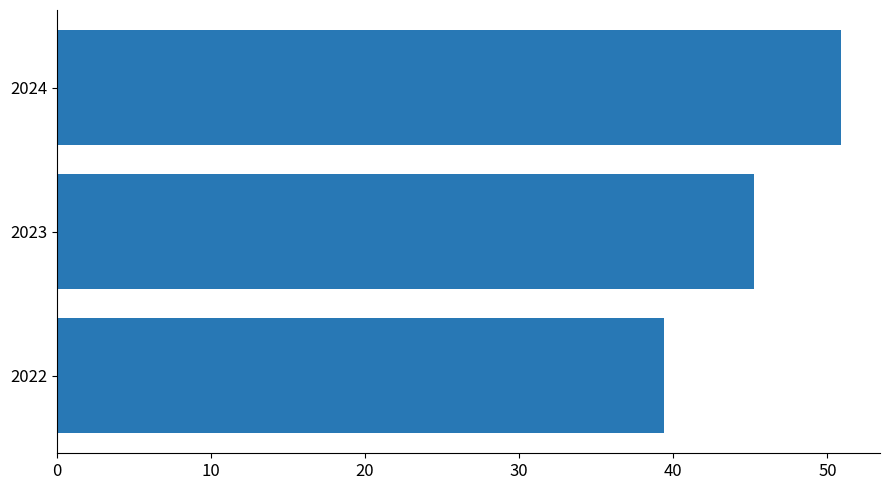

What is the minimum value shown in the chart?

39.4